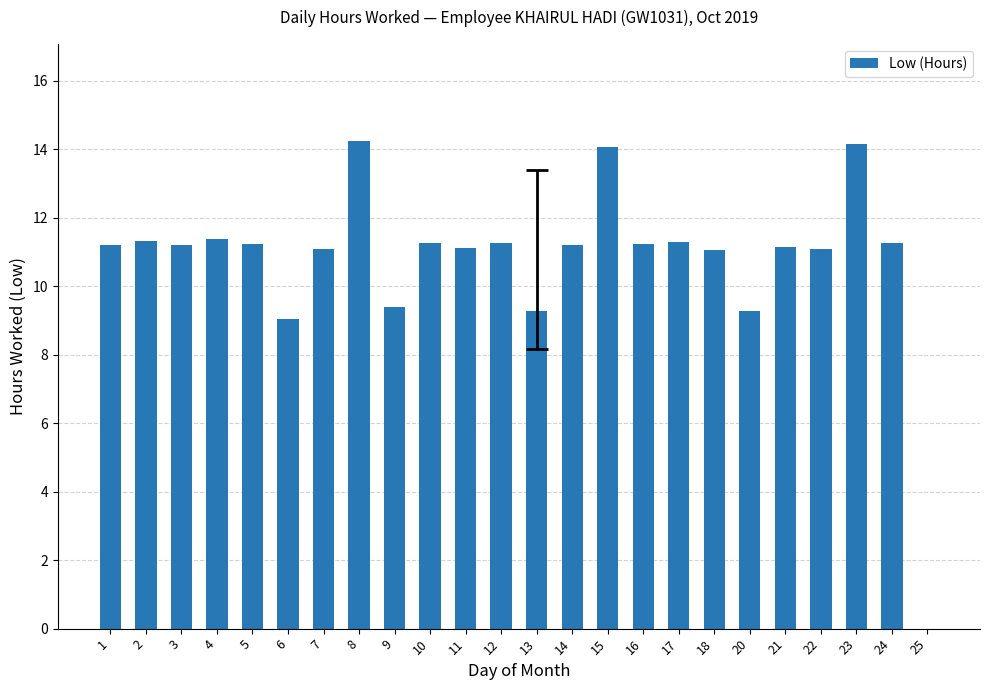

Approximately how many times larger is the value at 22 compared to 1?

1.0